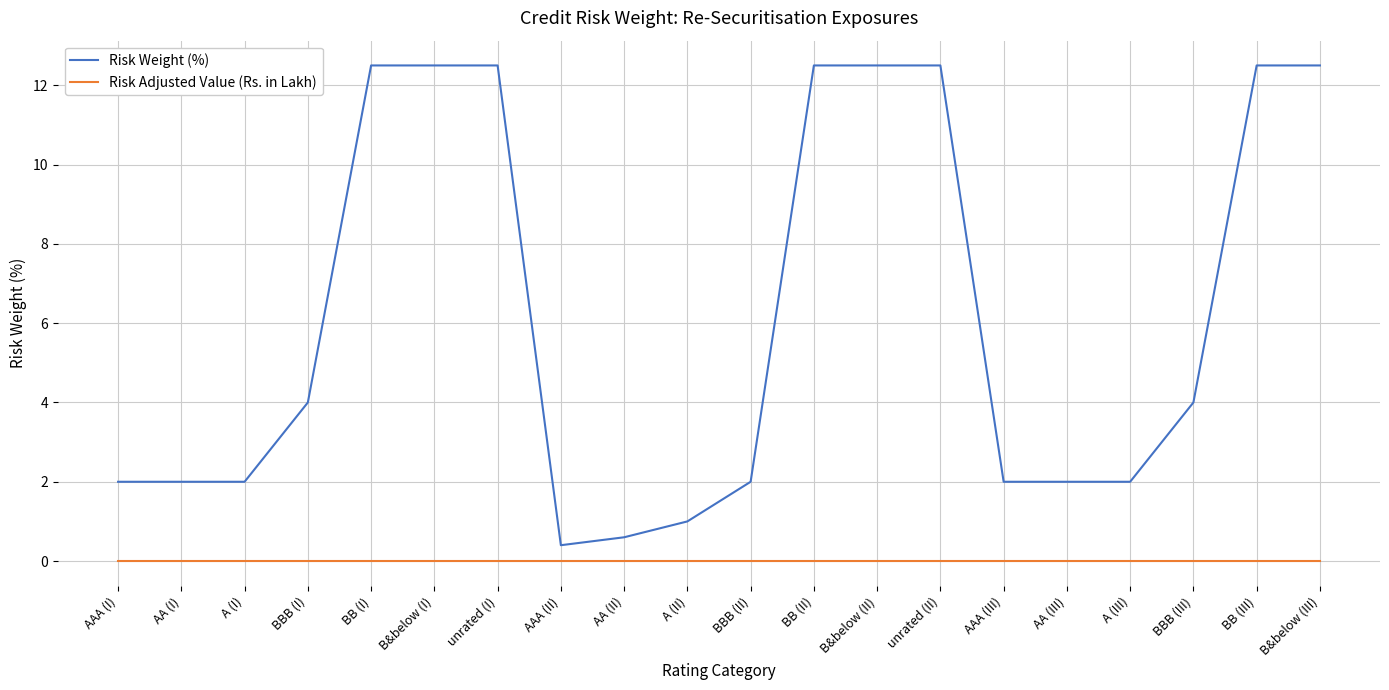

Reading left to right, transcribe all the data shown in this chart.

Risk Weight (%): AAA (I)=2.0	AA (I)=2.0	A (I)=2.0	BBB (I)=4.0	BB (I)=12.5	B&below (I)=12.5	unrated (I)=12.5	AAA (II)=0.4	AA (II)=0.6	A (II)=1.0	BBB (II)=2.0	BB (II)=12.5	B&below (II)=12.5	unrated (II)=12.5	AAA (III)=2.0	AA (III)=2.0	A (III)=2.0	BBB (III)=4.0	BB (III)=12.5	B&below (III)=12.5
Risk Adjusted Value (Rs. in Lakh): AAA (I)=0.0	AA (I)=0.0	A (I)=0.0	BBB (I)=0.0	BB (I)=0.0	B&below (I)=0.0	unrated (I)=0.0	AAA (II)=0.0	AA (II)=0.0	A (II)=0.0	BBB (II)=0.0	BB (II)=0.0	B&below (II)=0.0	unrated (II)=0.0	AAA (III)=0.0	AA (III)=0.0	A (III)=0.0	BBB (III)=0.0	BB (III)=0.0	B&below (III)=0.0